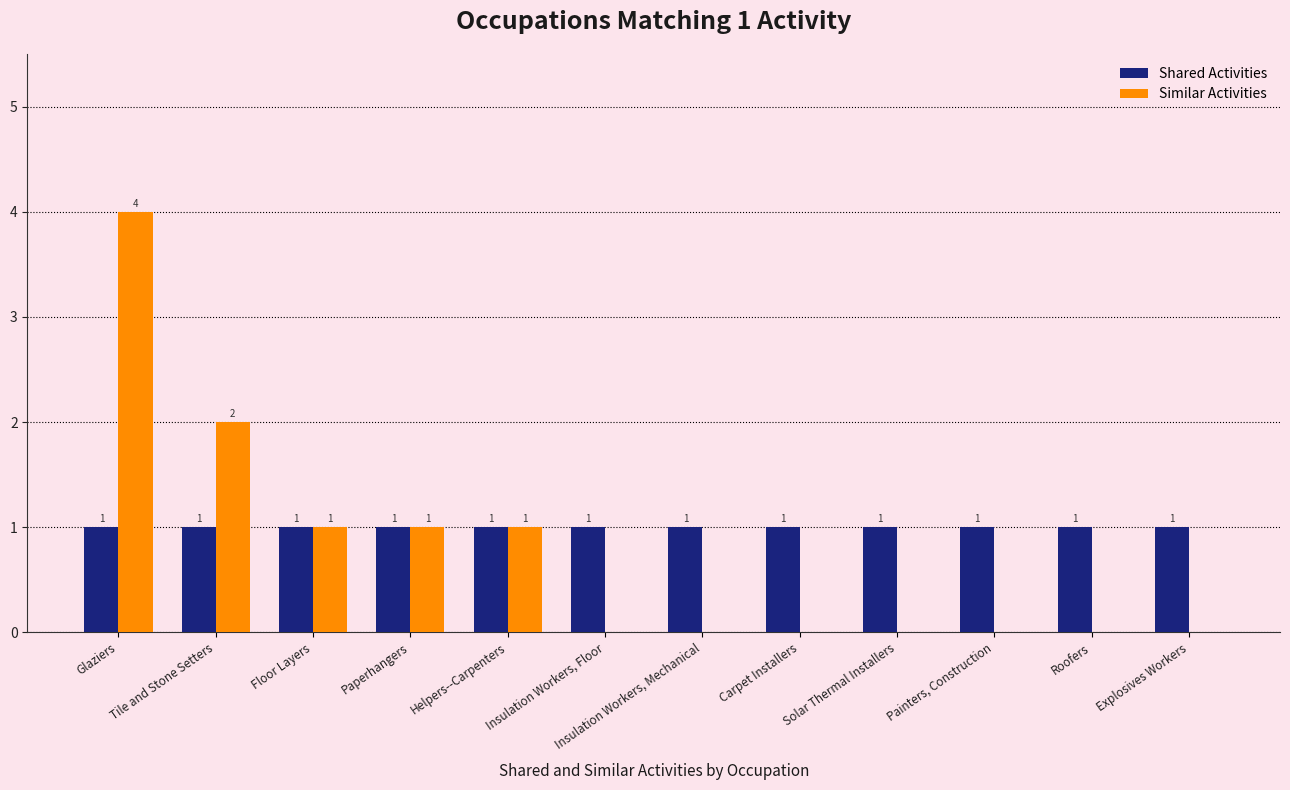

Which series changed the most between Glaziers and Explosives Workers?

Similar Activities